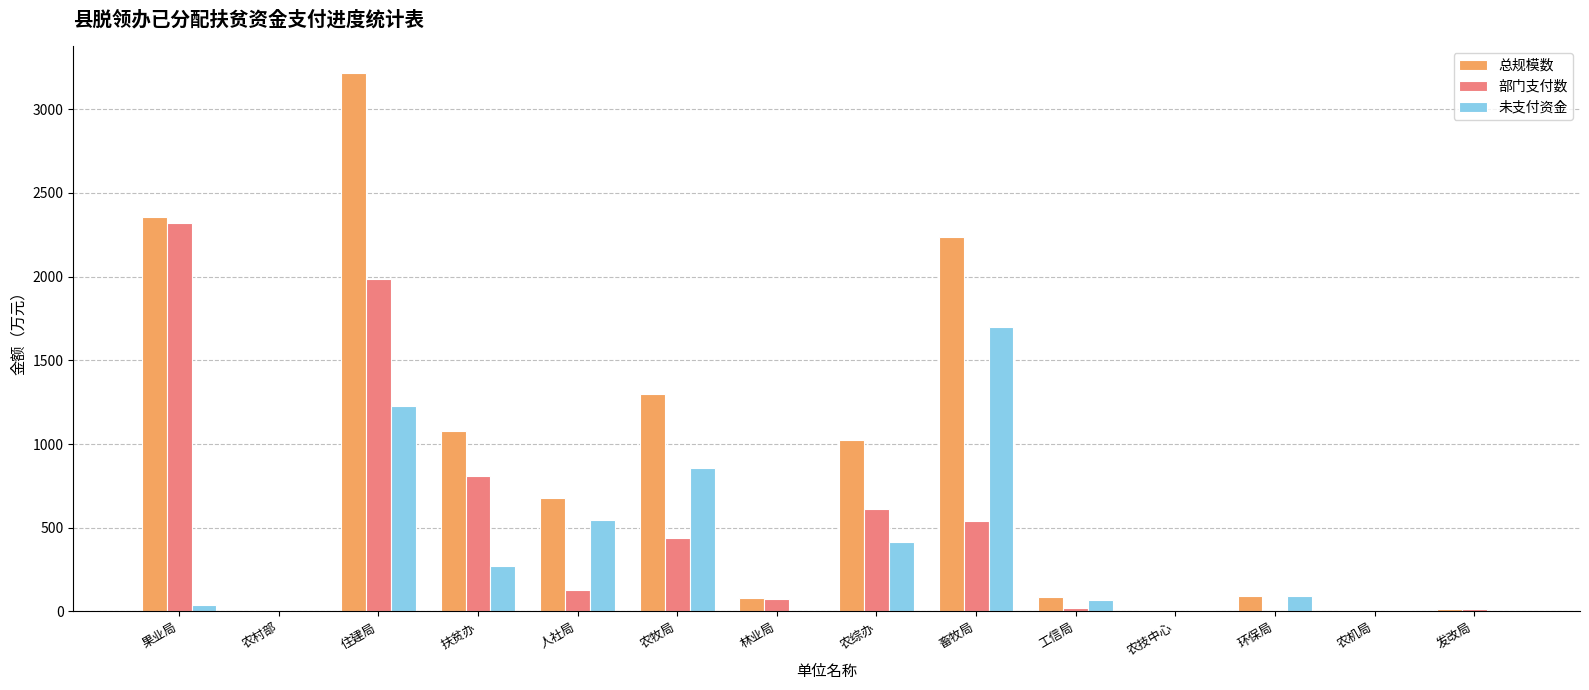

At which category is the sum across all series the highest?

住建局